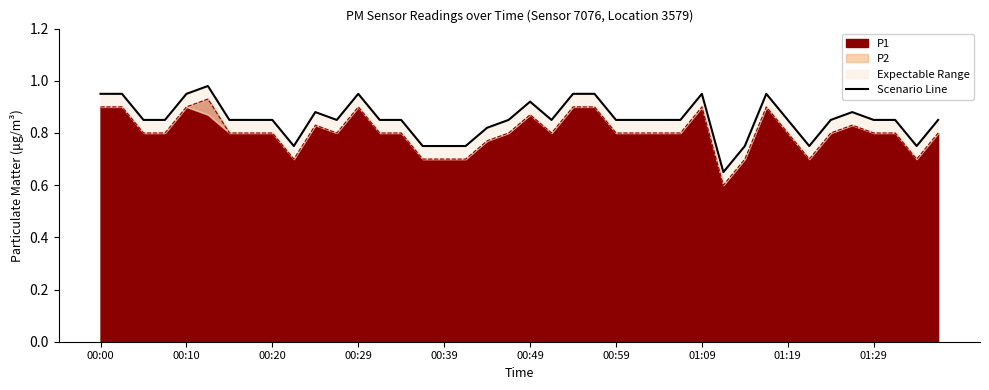

How many points are lower than both their immediate neighbors (excluding endpoints)?

6